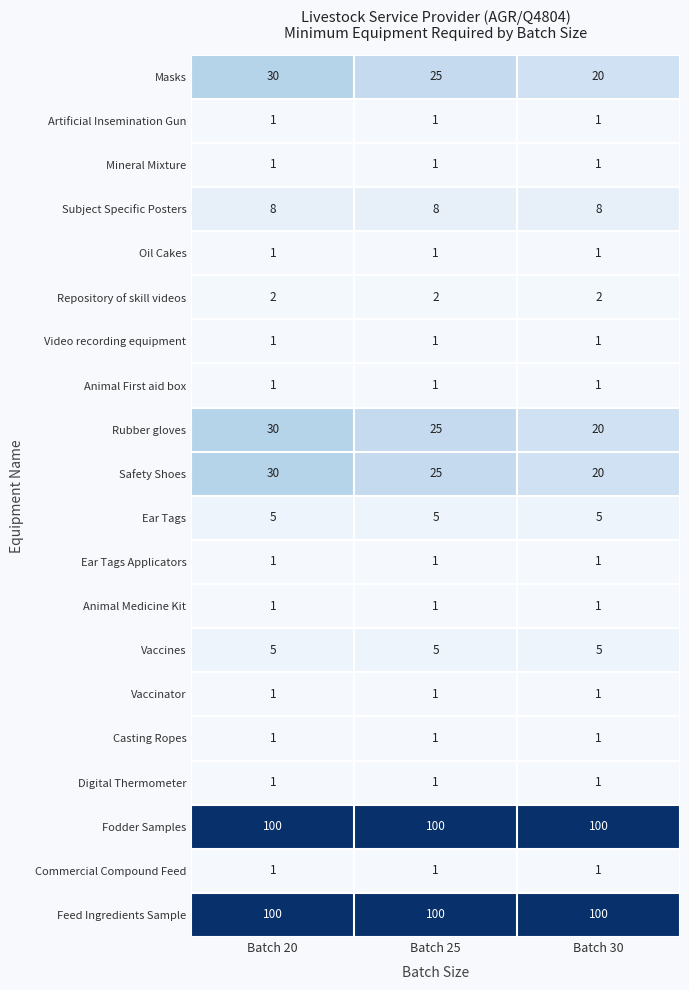

The Commercial Compound Feed series shows 1 at Batch 25. True or false?

True